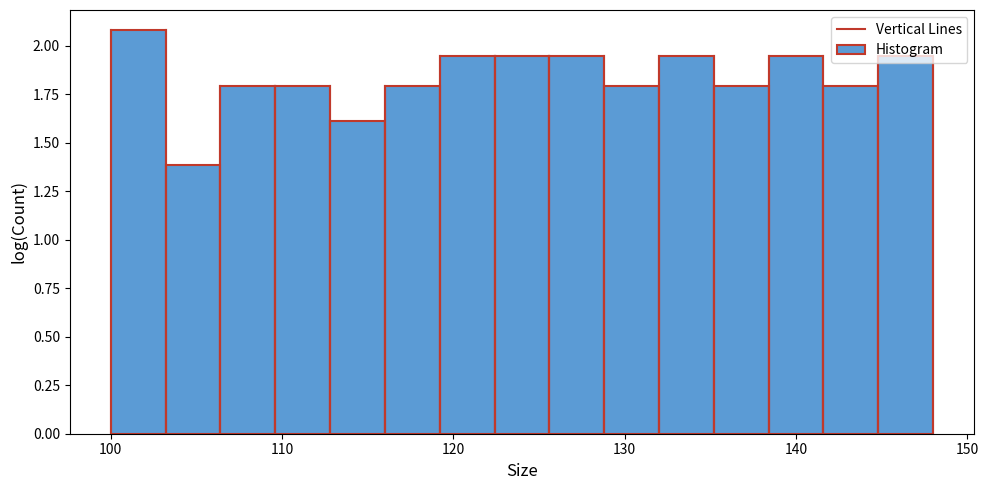

Read against the x-axis, roughly where is the centre of the tallest bar?

102